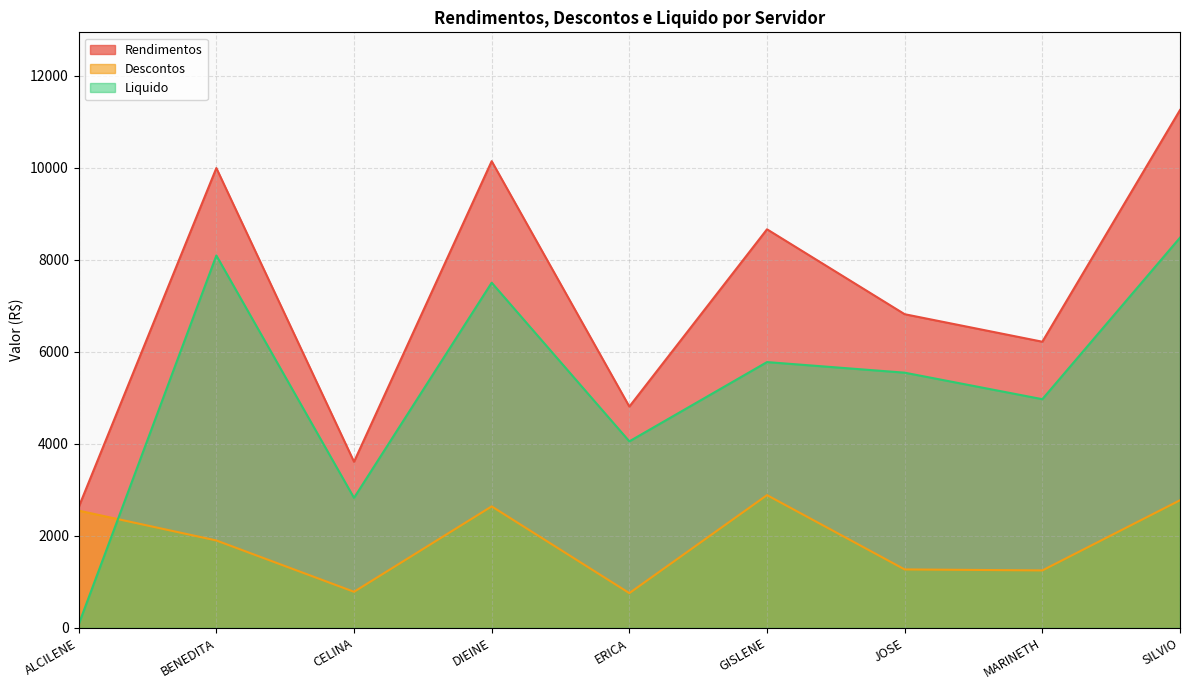

Reading left to right, what are all the values shown in this chart?

Rendimentos: 2626.2	9992.7	3610.3	10142.9	4809.6	8662.4	6817.0	6219.2	11254.6
Descontos: 2548.5	1899.8	784.5	2640.9	755.6	2885.7	1270.5	1249.1	2774.1
Liquido: 77.7	8092.9	2825.8	7502.0	4054.0	5776.7	5546.5	4970.1	8480.5